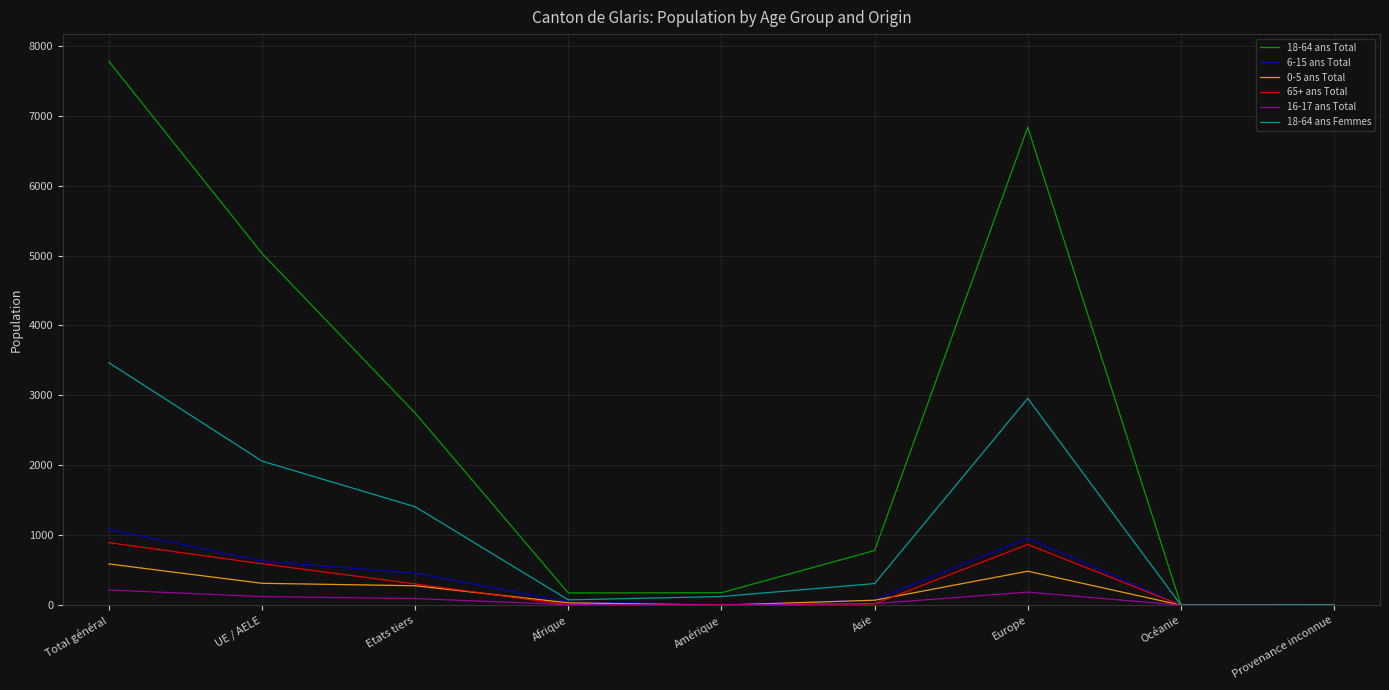

Which series has the largest total across all categories?

18-64 ans Total